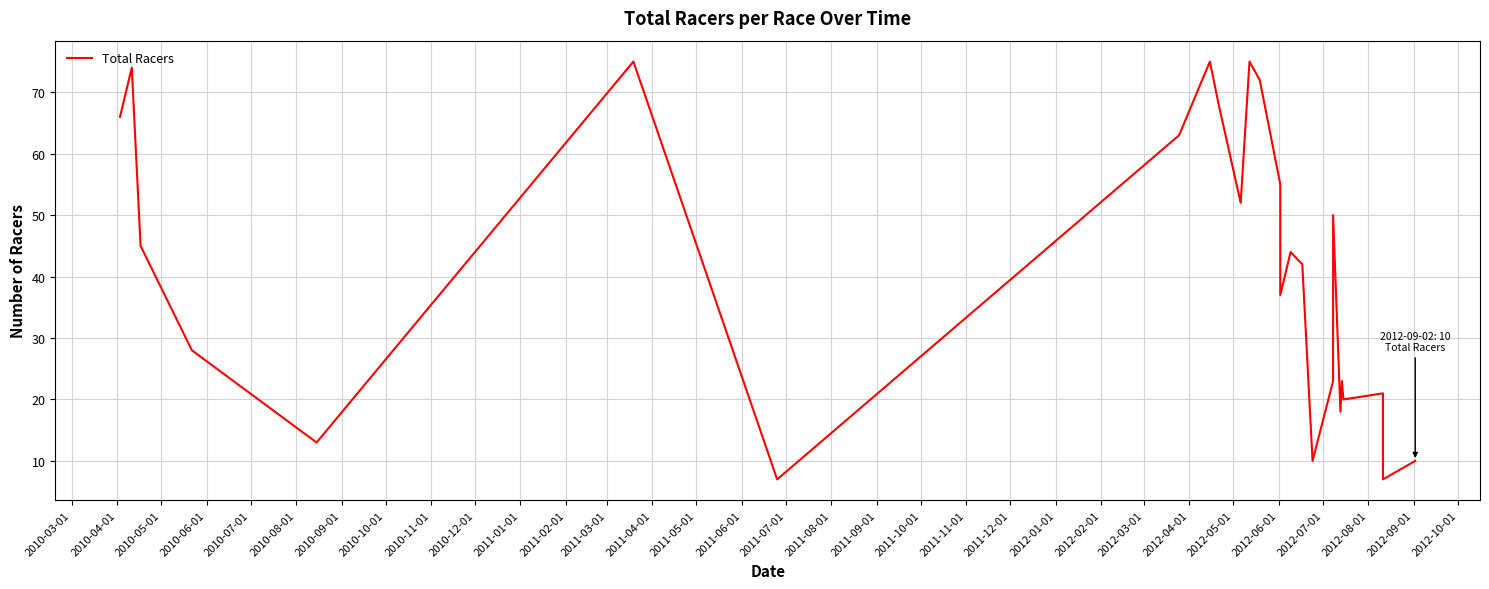

What is the difference between the maximum and minimum values?

68